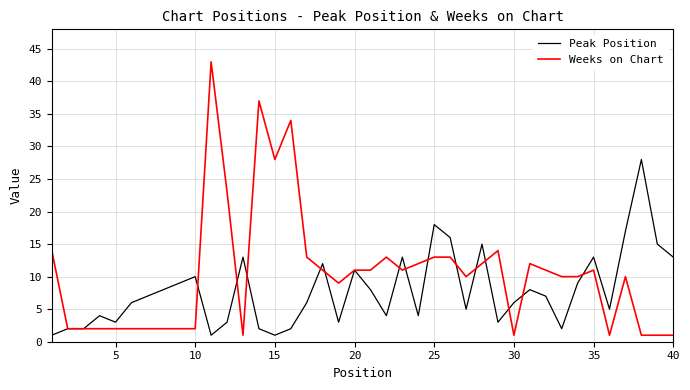

What is the maximum value shown in the chart?

43